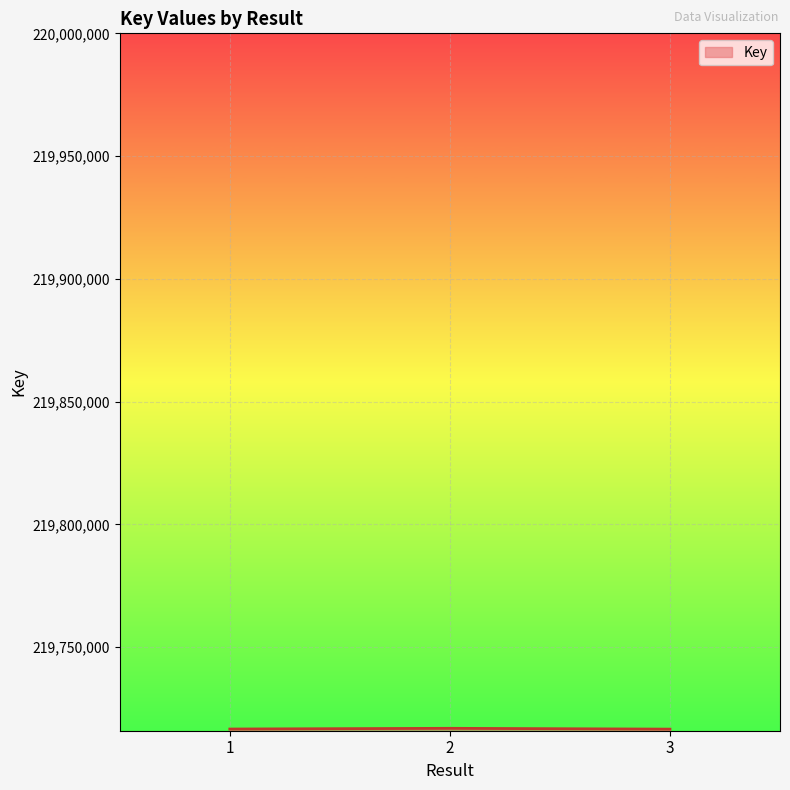

What is the greatest value displayed?

219716977